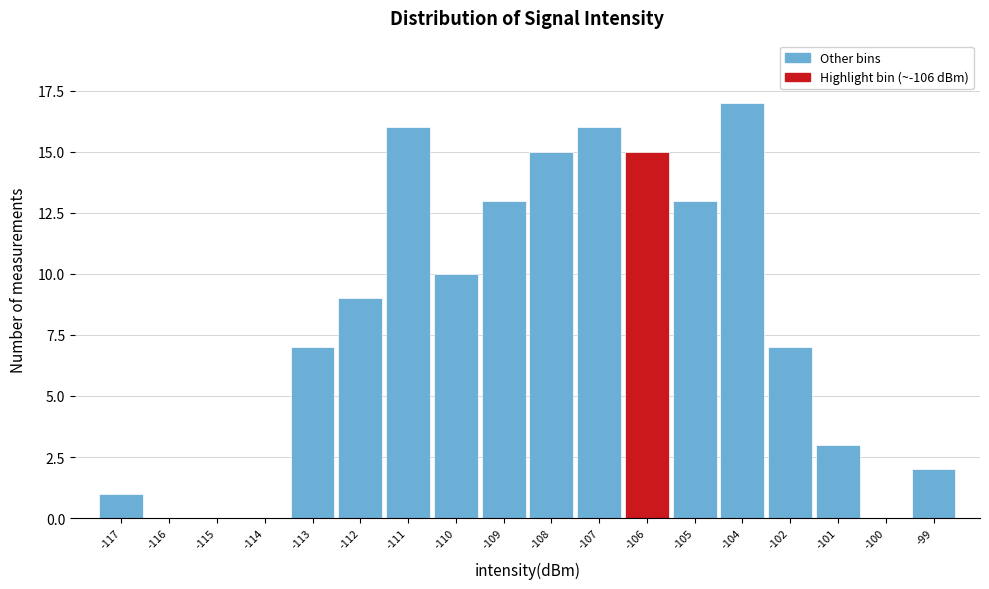

Reading left to right, list all the values displayed in this chart.

-117=1	-116=0	-115=0	-114=0	-113=7	-112=9	-111=16	-110=10	-109=13	-108=15	-107=16	-106=15	-105=13	-104=17	-102=7	-101=3	-100=0	-99=2